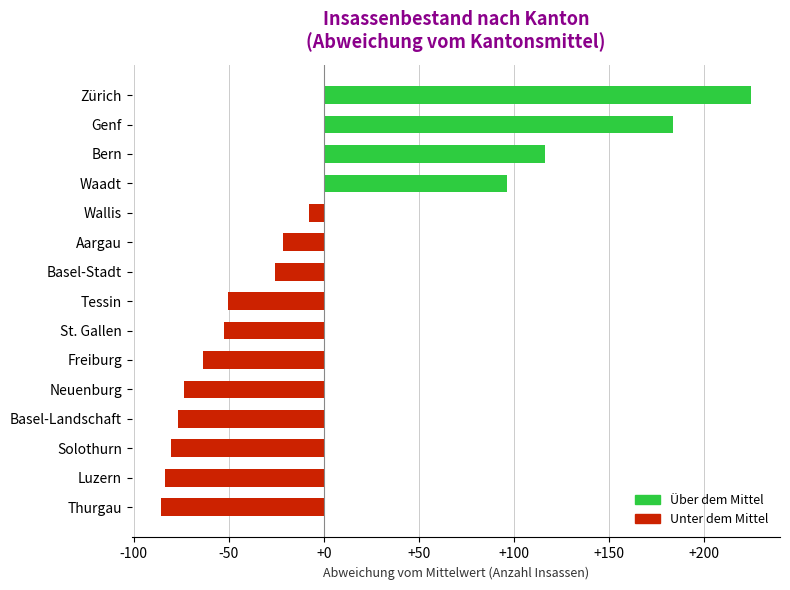

Which label corresponds to the largest value in the chart?

Zürich